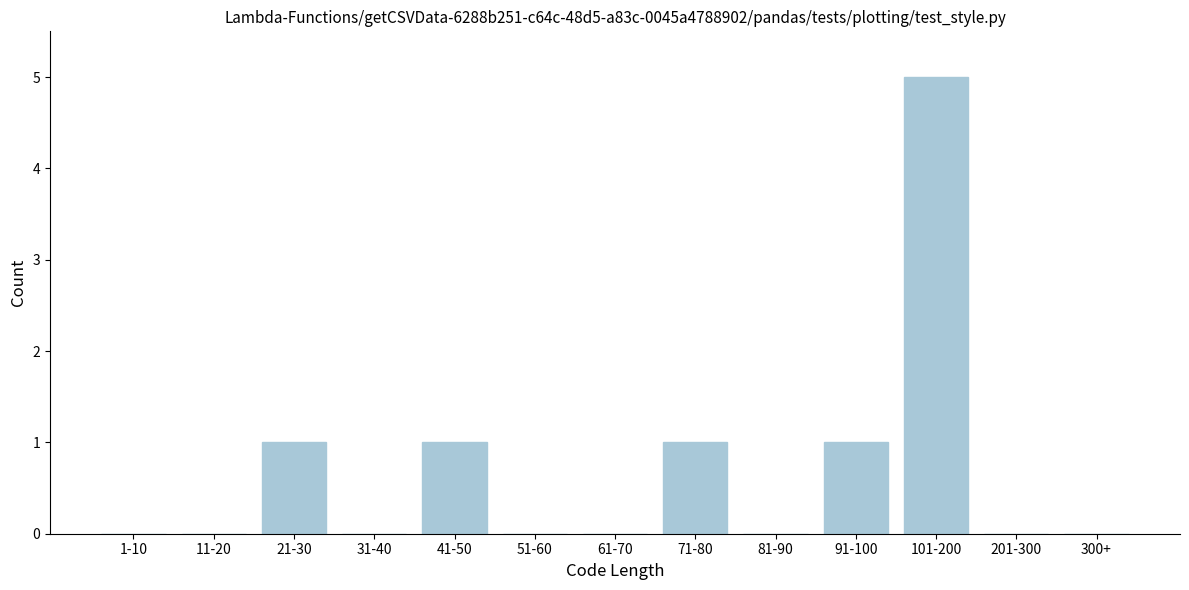

Reading left to right, what are all the values shown in this chart?

1-10=0	11-20=0	21-30=1	31-40=0	41-50=1	51-60=0	61-70=0	71-80=1	81-90=0	91-100=1	101-200=5	201-300=0	300+=0